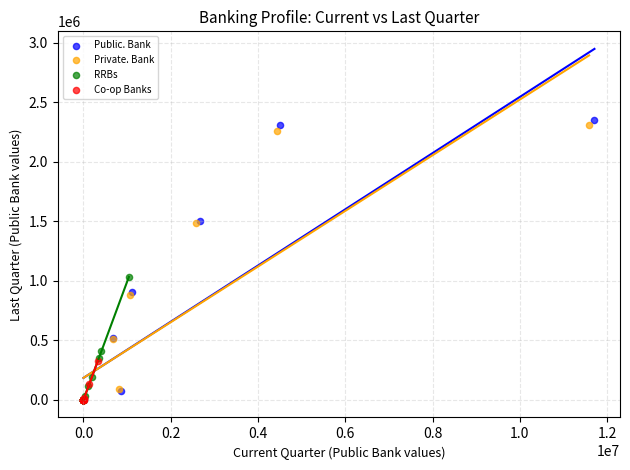

Which series has the largest Y range (max minus min)?

Public. Bank